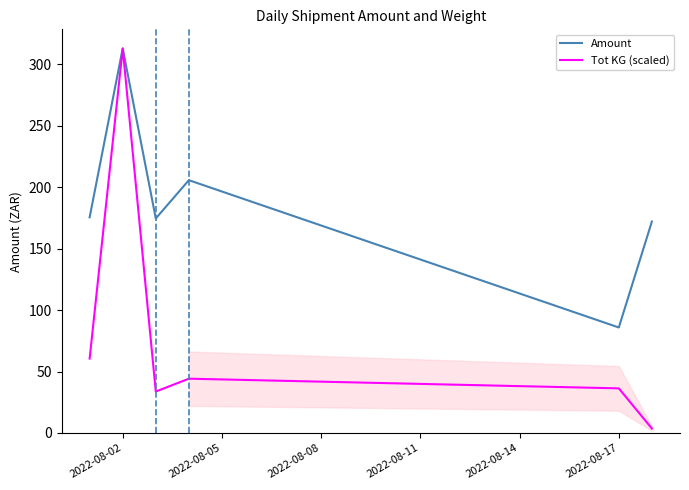

Count the number of categories in the chart.

6